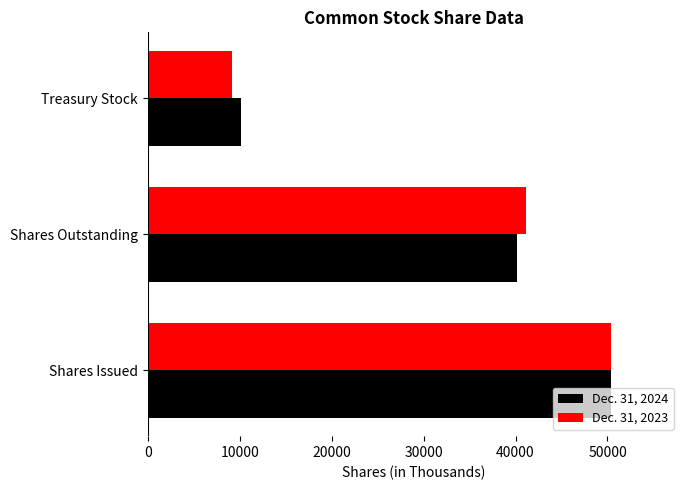

Which category has the lowest value in the Dec. 31, 2024 series?

Treasury Stock